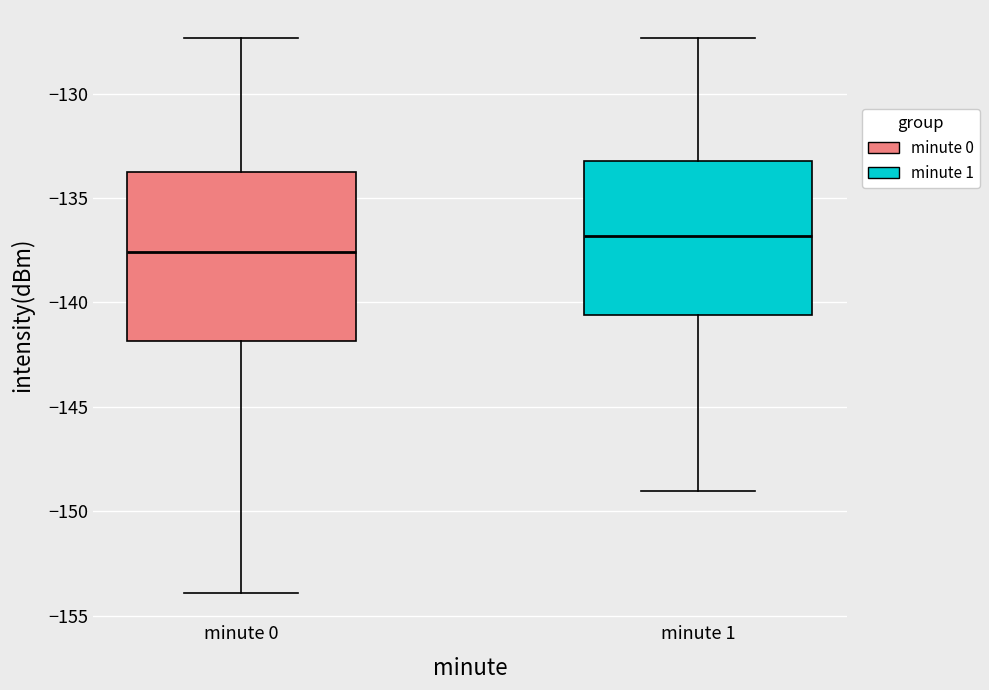

Reading left to right, read every box against the y-axis: the position of its median line, the range the box covers, and the ends of its whiskers. The values are not printed on the chart, so give them approximately, as read against the axis.

minute 0: median -137.5, box -142.0 to -133.5, whiskers -154.0 to -127.5
minute 1: median -137.0, box -140.5 to -133.0, whiskers -149.0 to -127.5